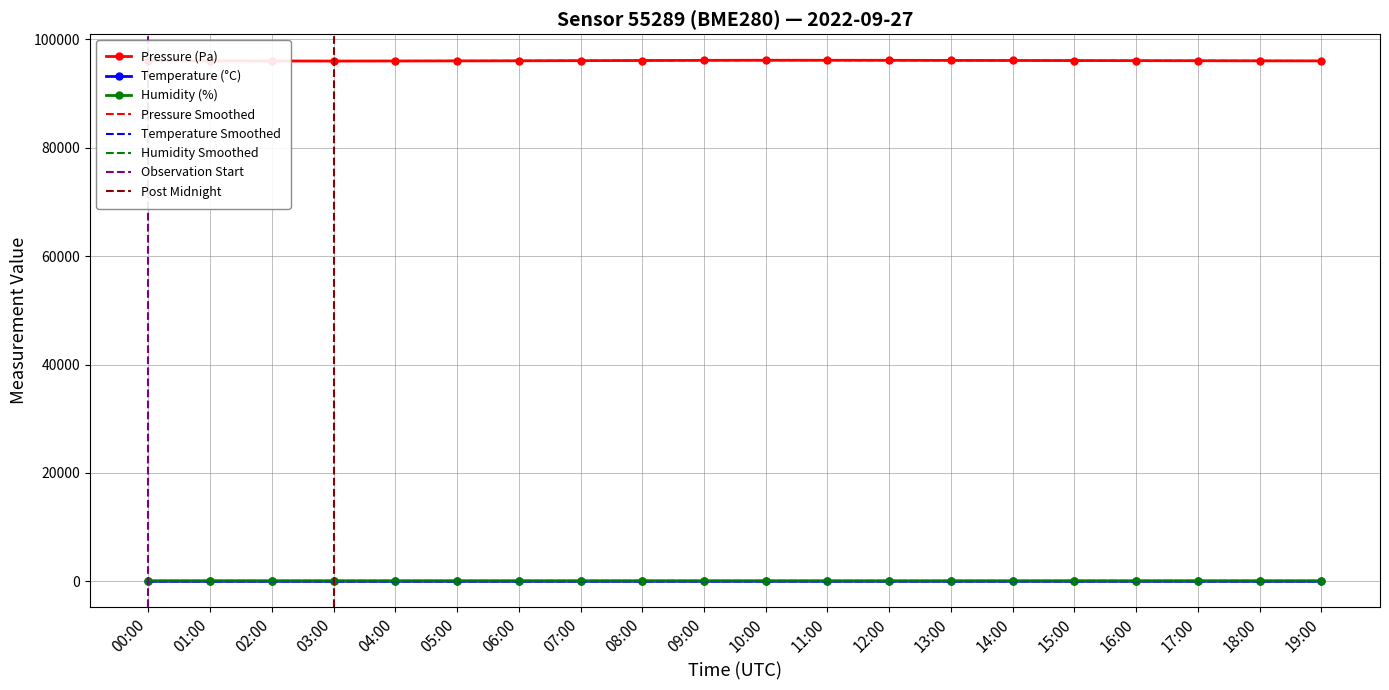

List the series in order of their peak value, lowest first.

temperature, humidity, pressure